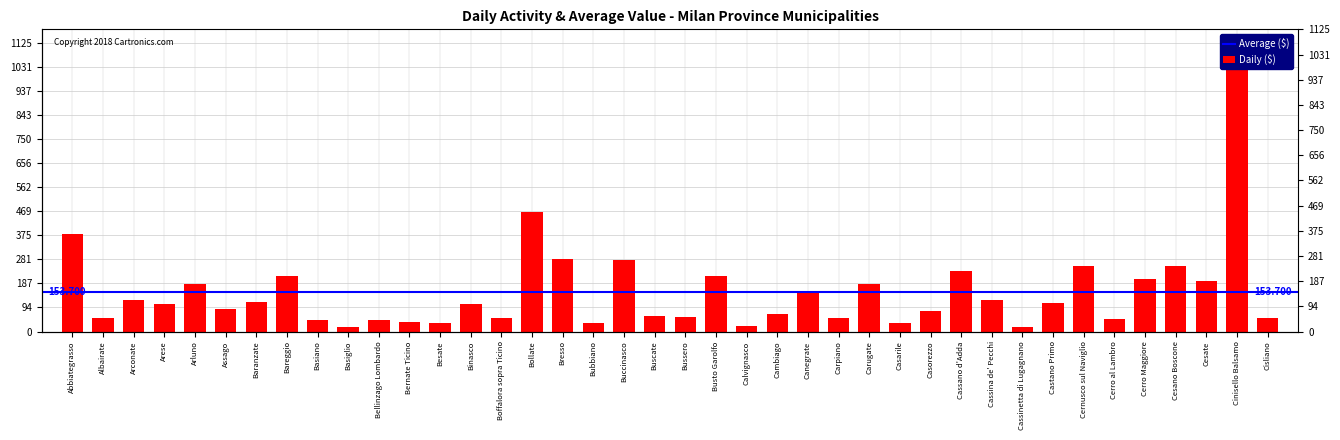

Rank the categories by value from lowest to highest.

Cassinetta di Lugagnano, Basiglio, Calvignasco, Besate, Casarile, Bubbiano, Bernate Ticino, Basiano, Bellinzago Lombardo, Cerro al Lambro, Cisliano, Boffalora sopra Ticino, Carpiano, Albairate, Bussero, Buscate, Cambiago, Casorezzo, Assago, Binasco, Arese, Castano Primo, Baranzate, Arconate, Cassina de' Pecchi, Canegrate, Arluno, Carugate, Cesate, Cerro Maggiore, Busto Garolfo, Bareggio, Cassano d'Adda, Cernusco sul Naviglio, Cesano Boscone, Buccinasco, Bresso, Abbiategrasso, Bollate, Cinisello Balsamo